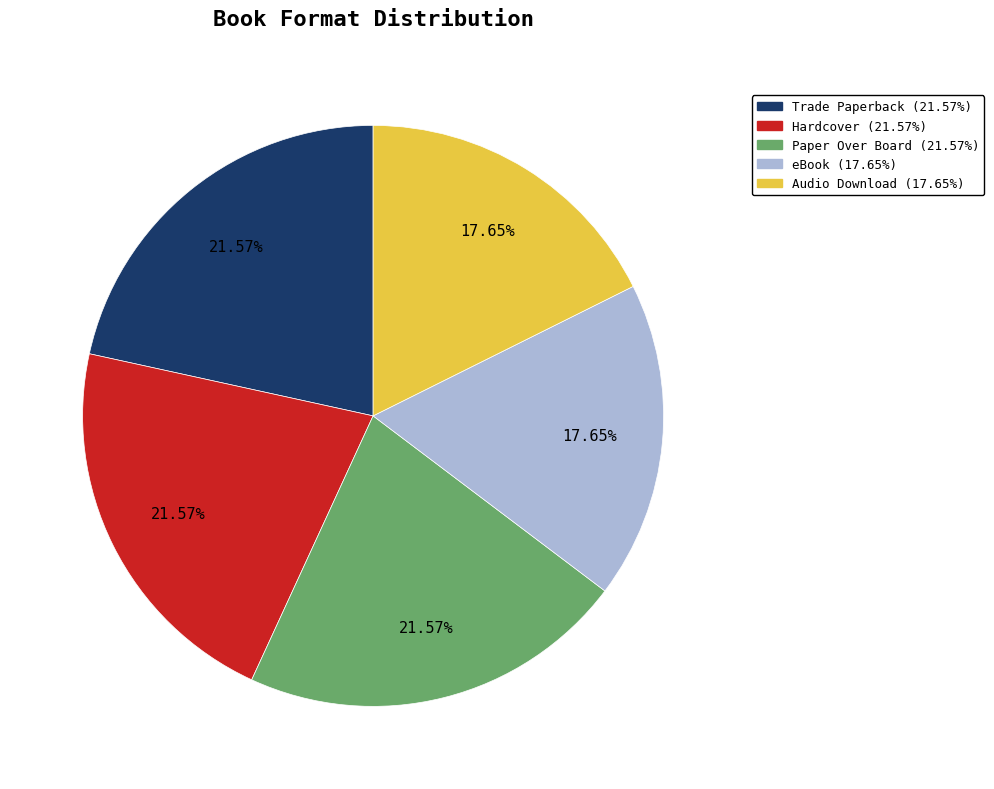

Count the number of slices in the pie.

5